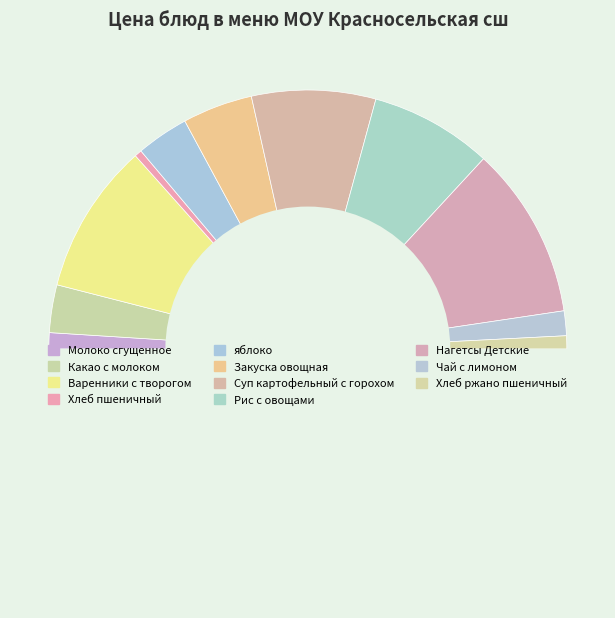

How many segments does this pie chart have?

12